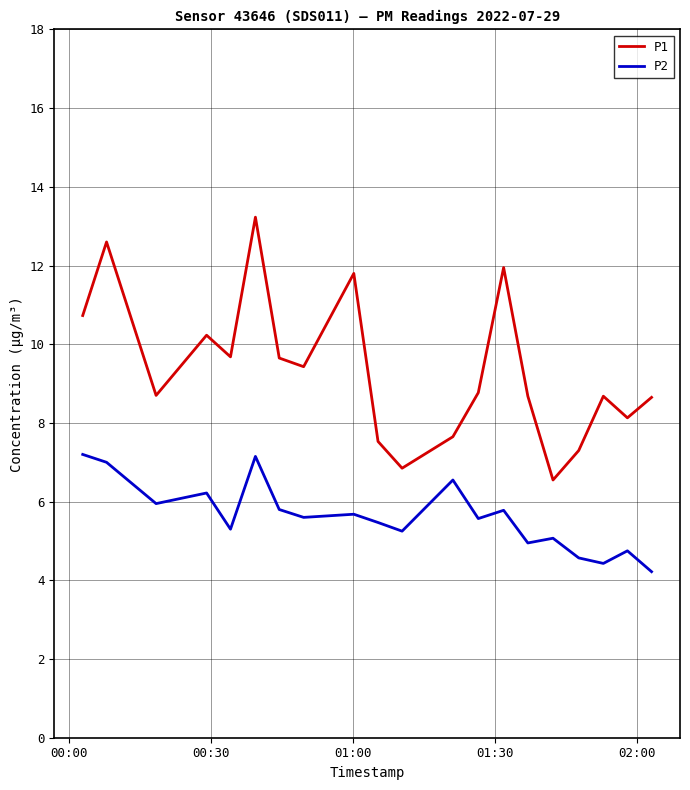

Which series has the widest spread of values?

P1